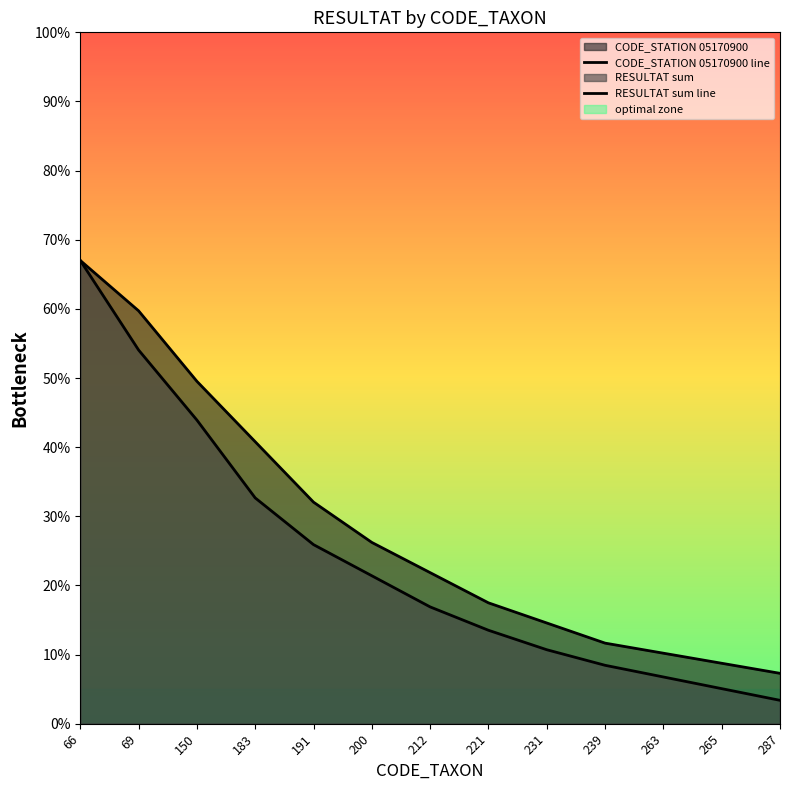

What value does the RESULTAT sum line series have at 212?

16.9